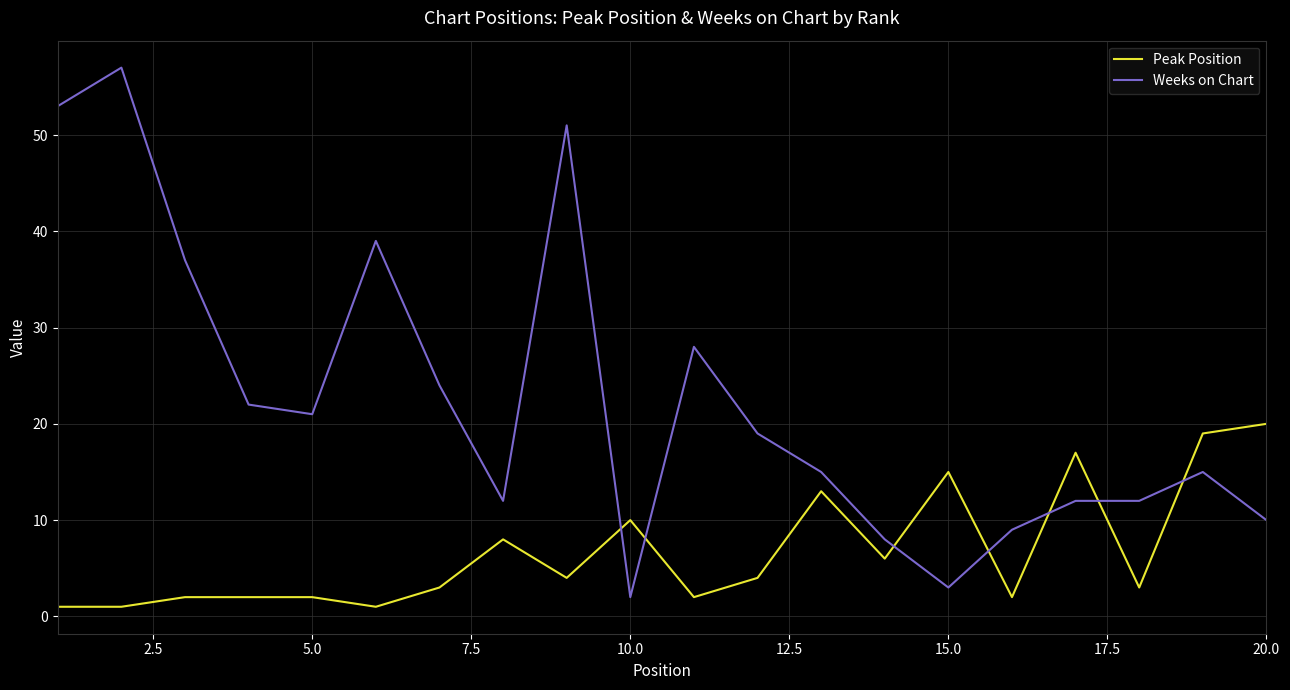

Which series has the largest total across all categories?

Weeks on Chart